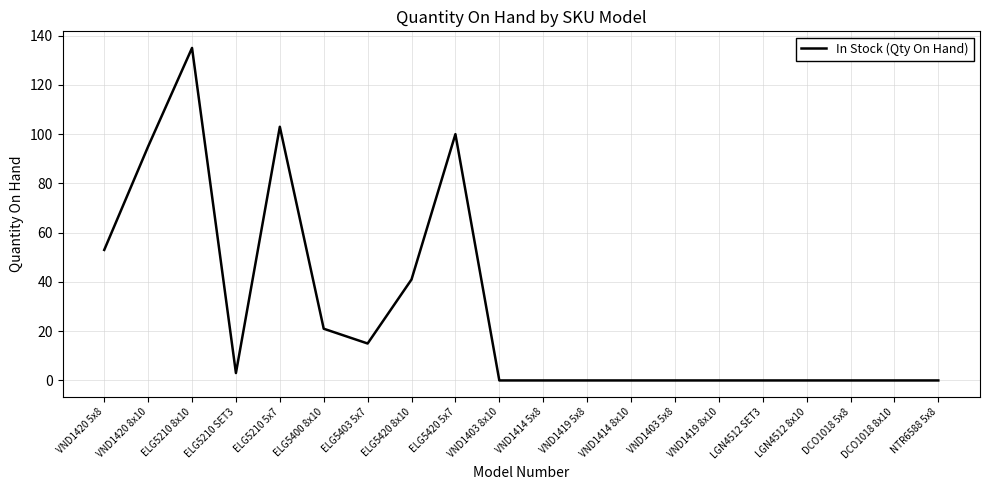

Where is the data nearest to the value 67?

VND1420 5x8